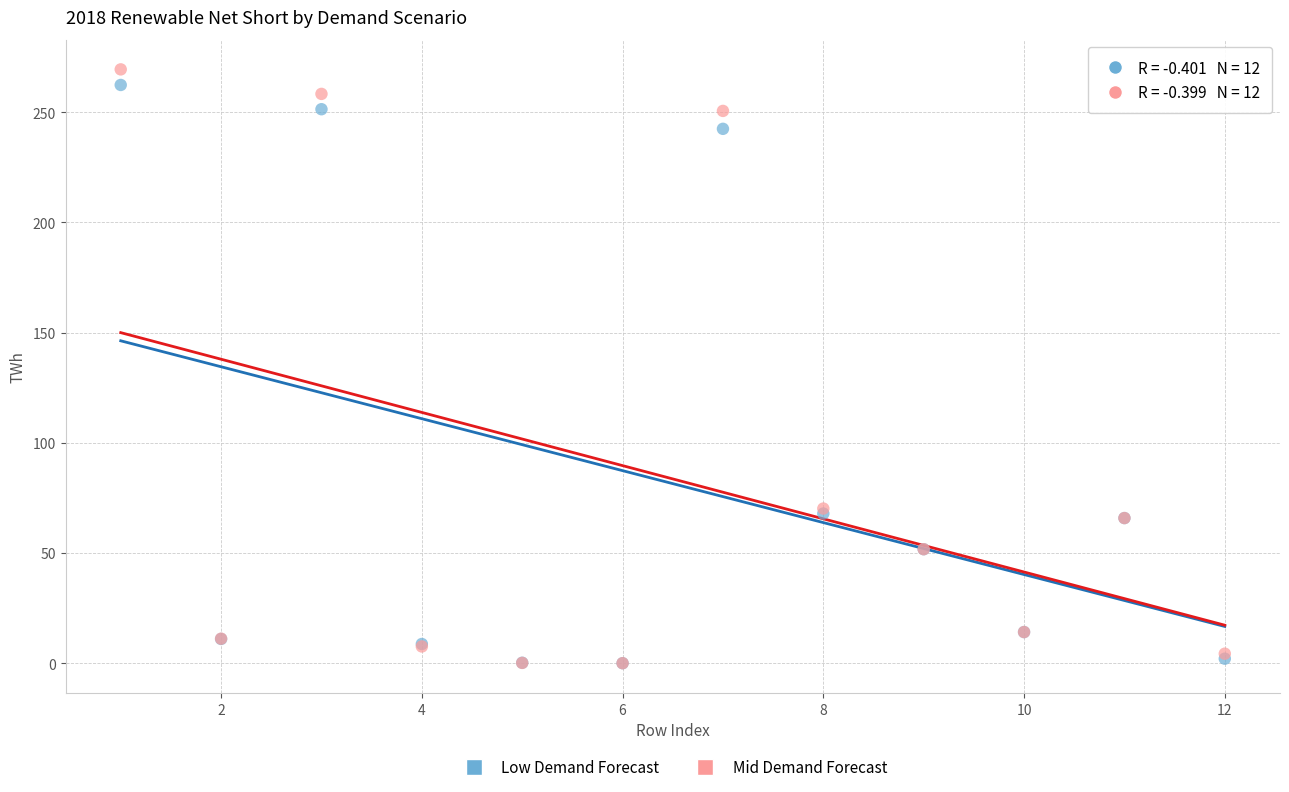

What are all the series names shown in the legend?

Low Demand Forecast, Mid Demand Forecast